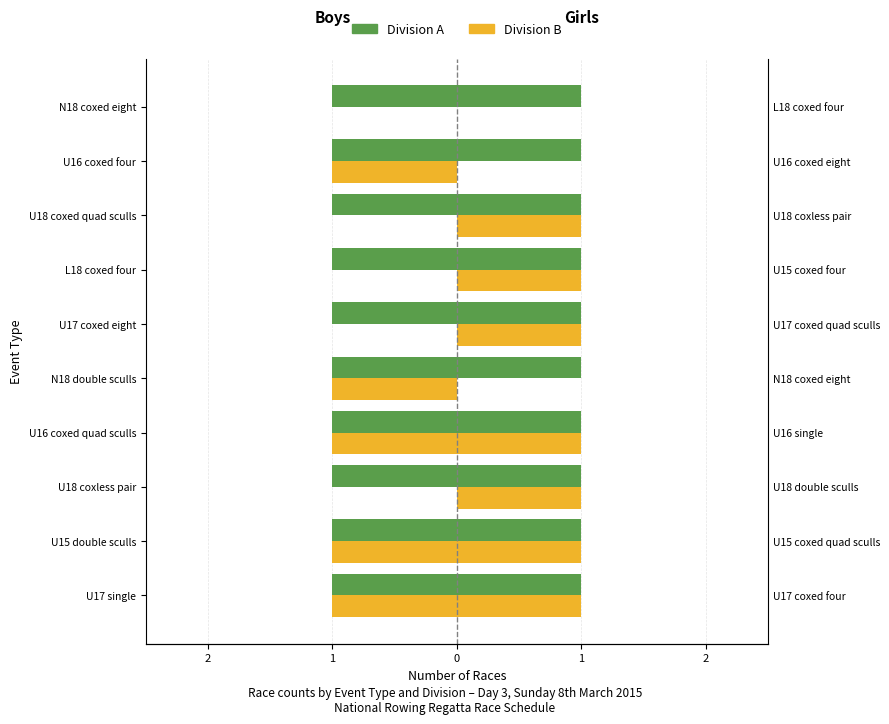

Is the value of Division A at 5 greater than the value of Division B at 1?

Yes